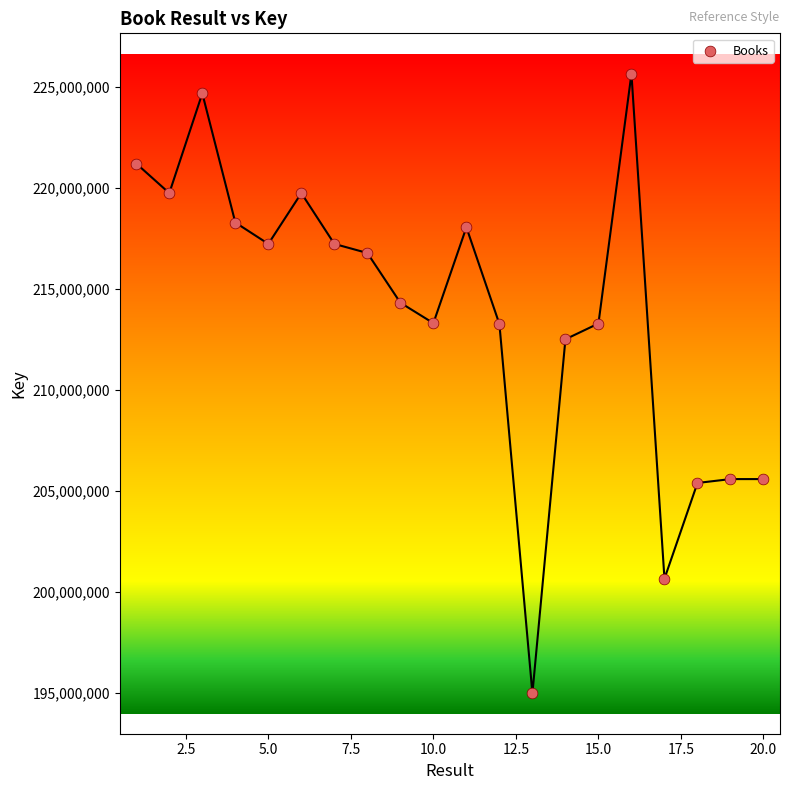

What is the range of Y values (max minus min)?

30671053